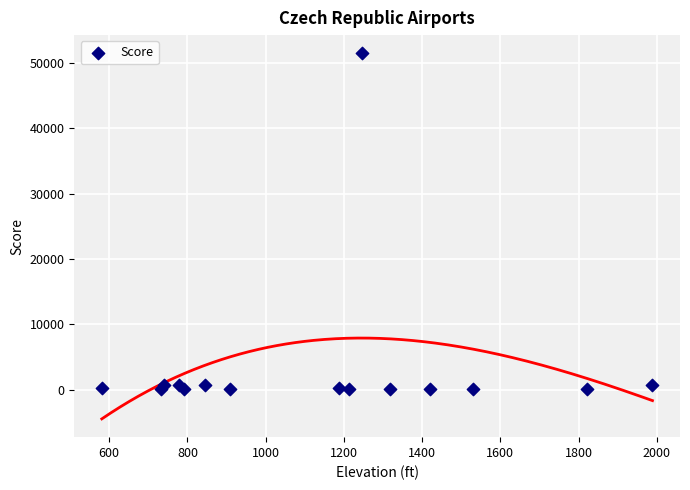

What is the range of X values (max minus min)?

1408